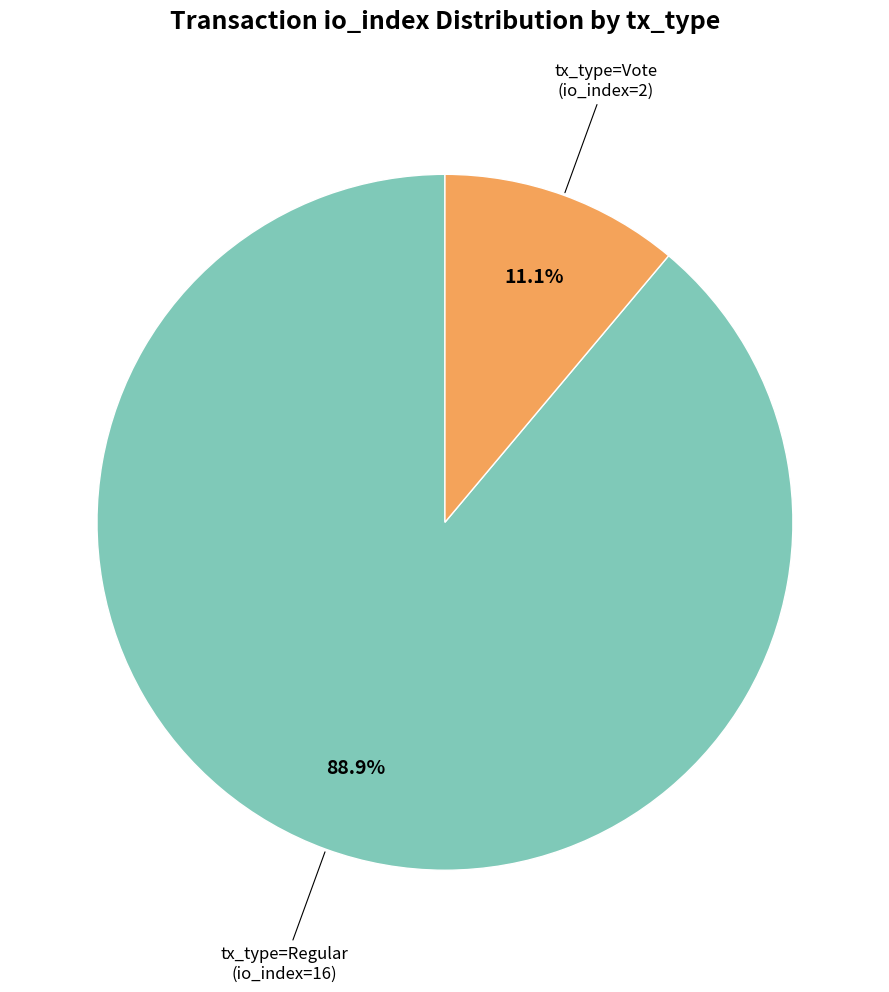

Is there a majority slice in this chart?

Yes